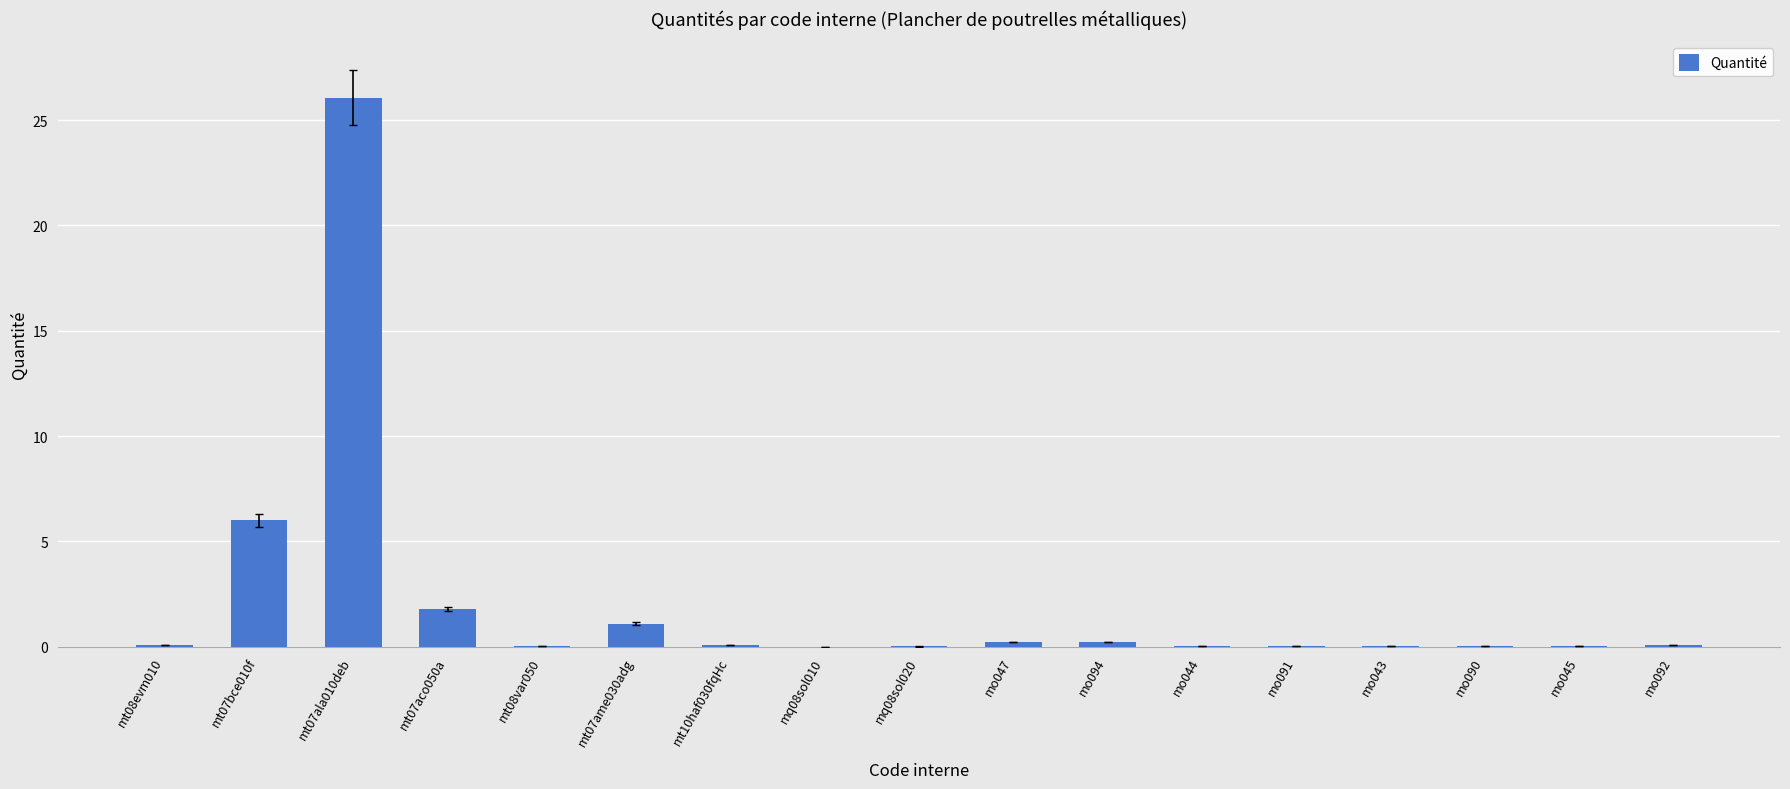

True or false: the data shows 0.0 at mt08var050.

True